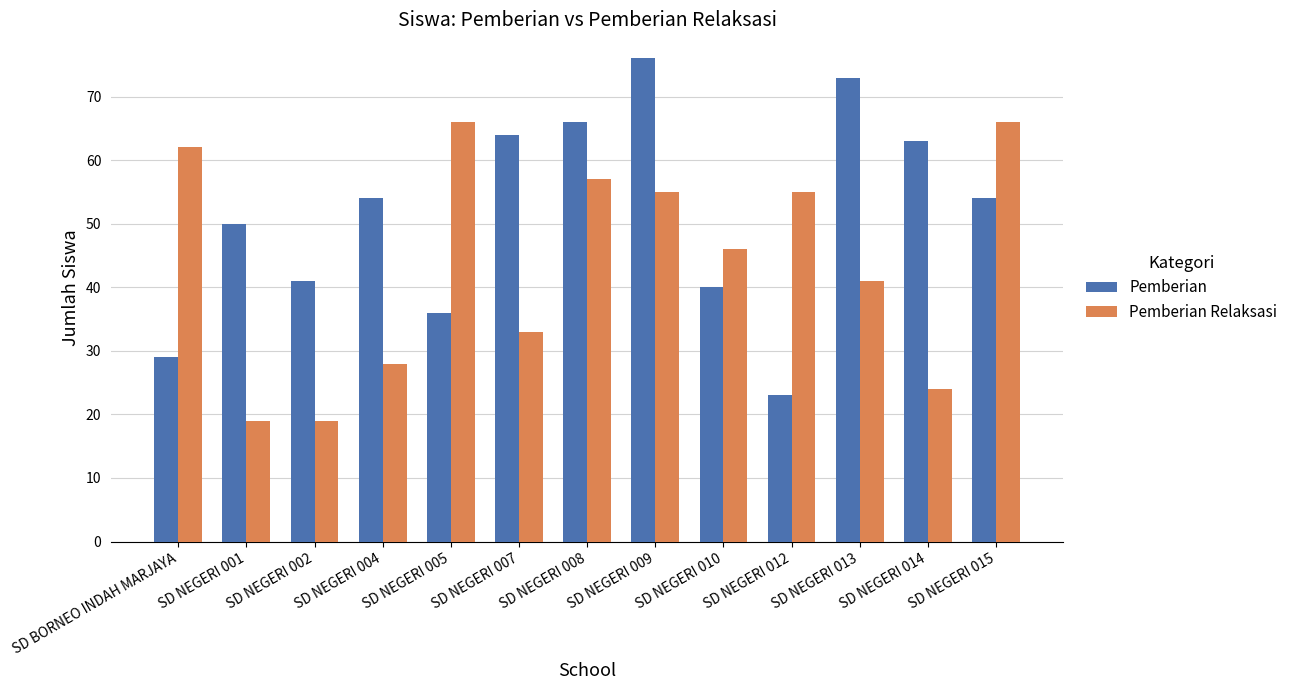

What is the sum of the Pemberian Relaksasi values at SD BORNEO INDAH MARJAYA and SD NEGERI 012?

117